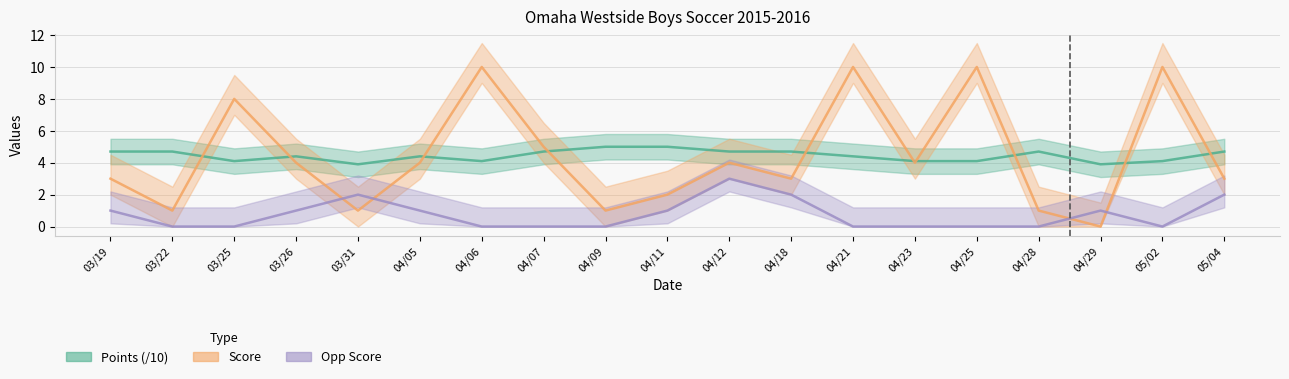

What is the sum of the Score values at 03/31 and 04/09?

2.0